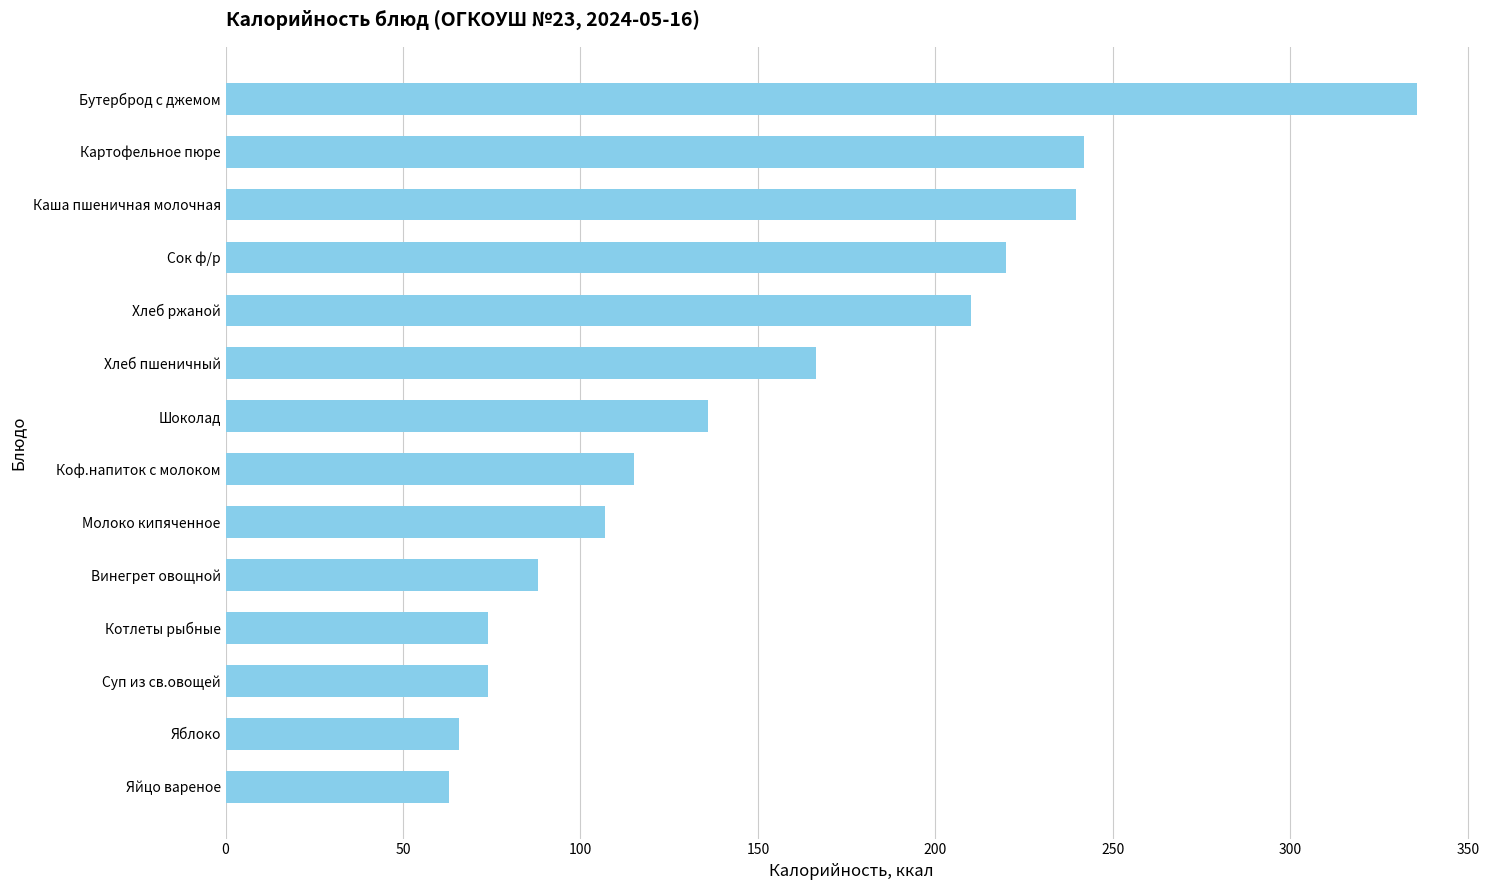

Is it true that the value at Яйцо вареное is 63.0?

True